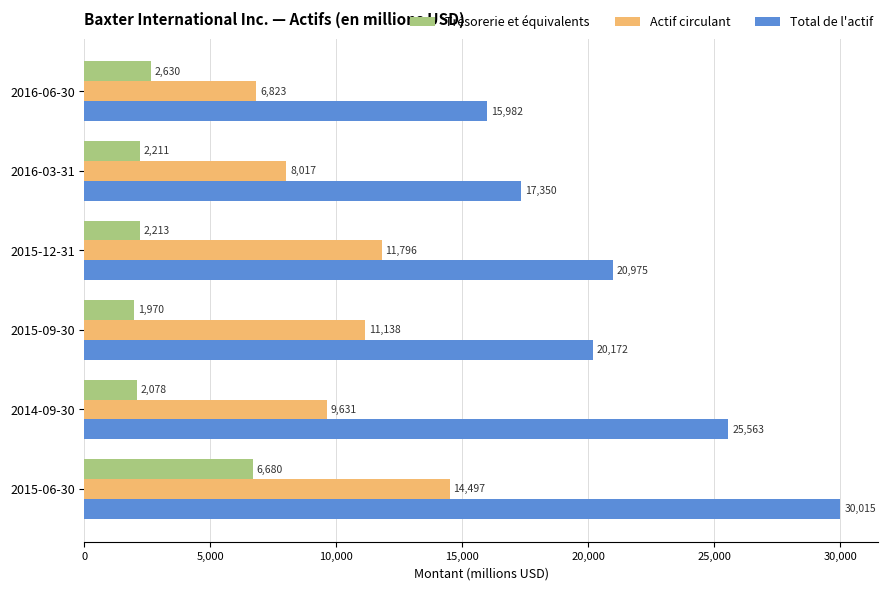

What is the average value of the Actif circulant series?

10317